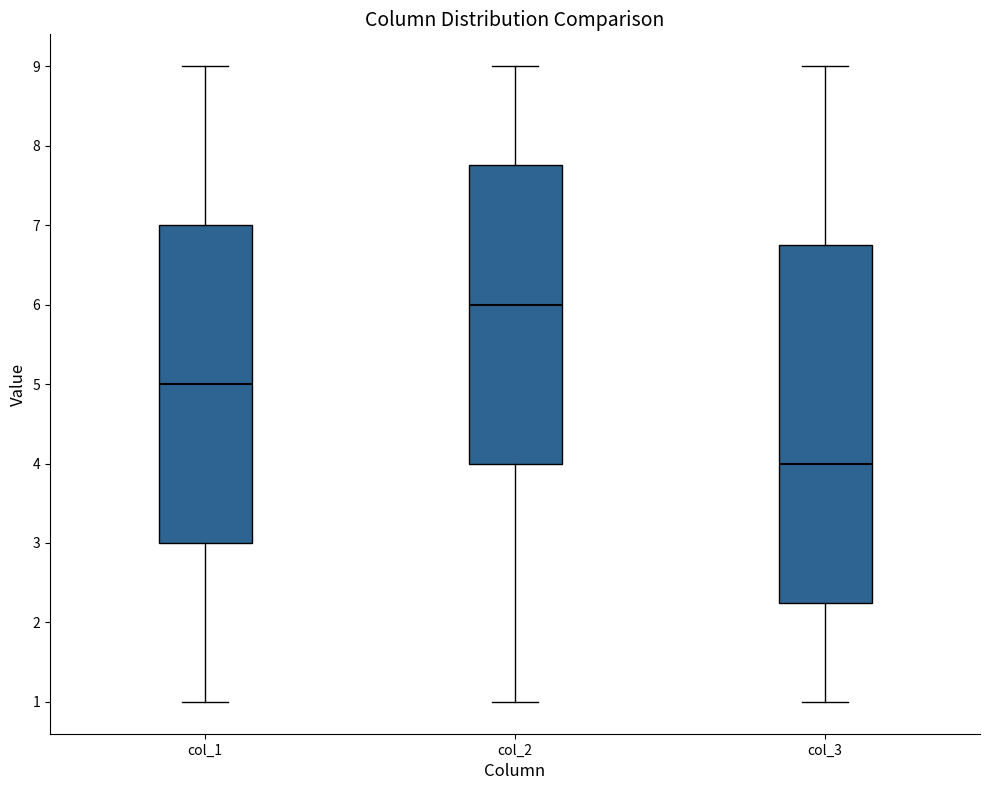

Which box is the tallest, from its lower edge to its upper edge?

col_3